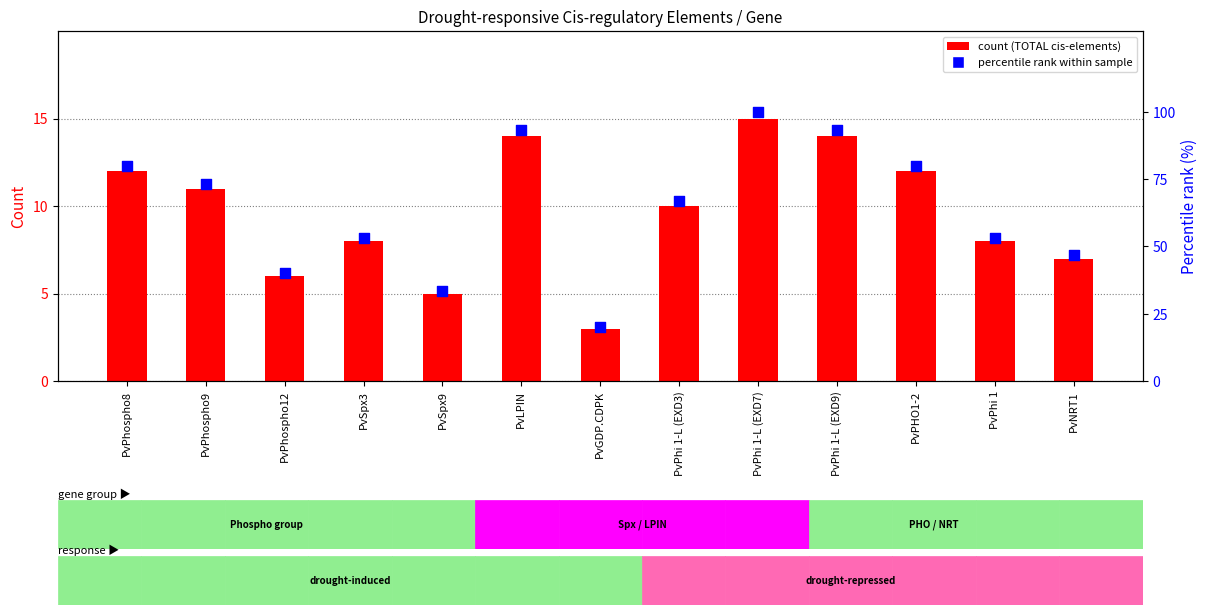

At how many categories does at least one series exceed 68?

6